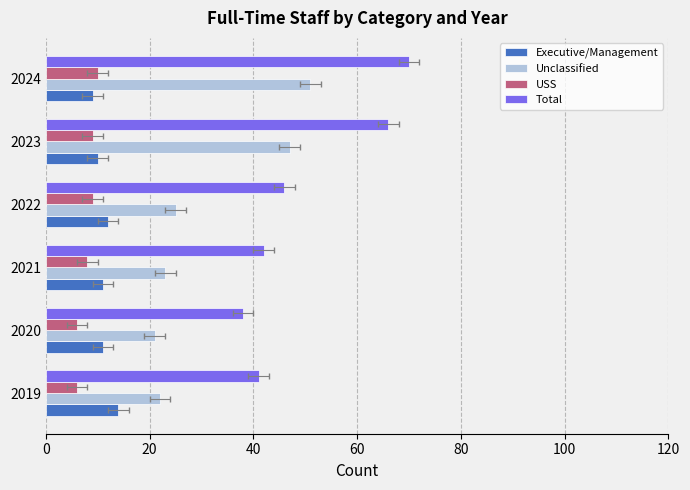

List the series in order of their peak value, highest first.

Total, Unclassified, Executive/Management, USS